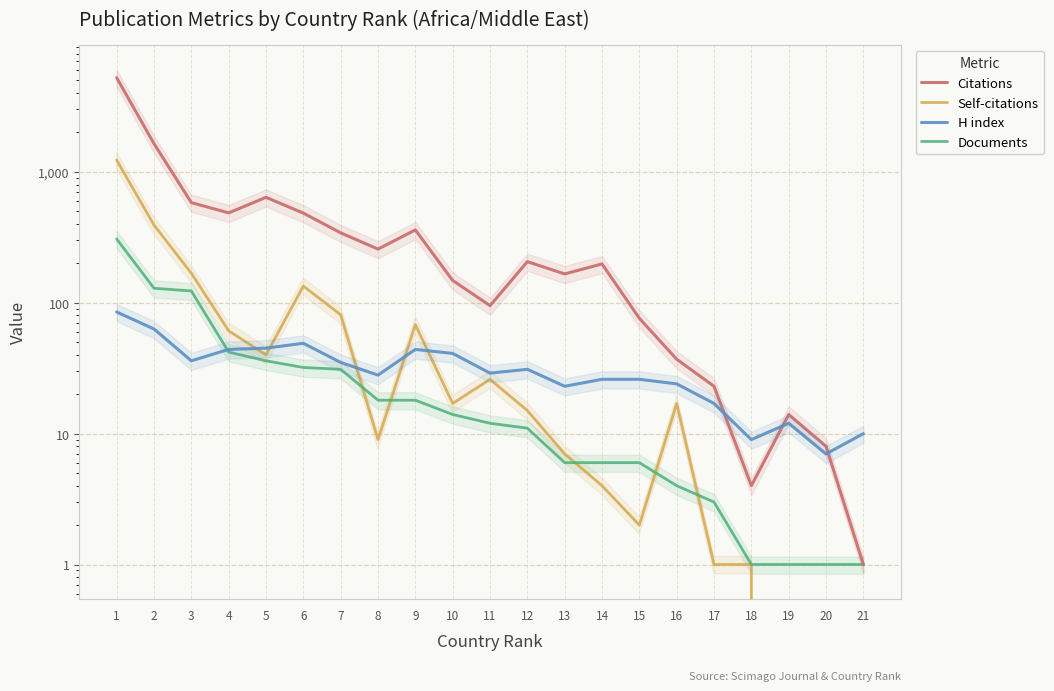

Reading left to right, what are all the values shown in this chart?

Citations: 5237	1643	582	486	639	484	342	257	360	148	95	206	166	198	76	37	23	4	14	8	1
Self-citations: 1231	392	168	61	40	134	81	9	68	17	26	15	7	4	2	17	1	1	0	0	0
H index: 85	63	36	44	45	49	35	28	44	41	29	31	23	26	26	24	17	9	12	7	10
Documents: 307	129	123	42	36	32	31	18	18	14	12	11	6	6	6	4	3	1	1	1	1